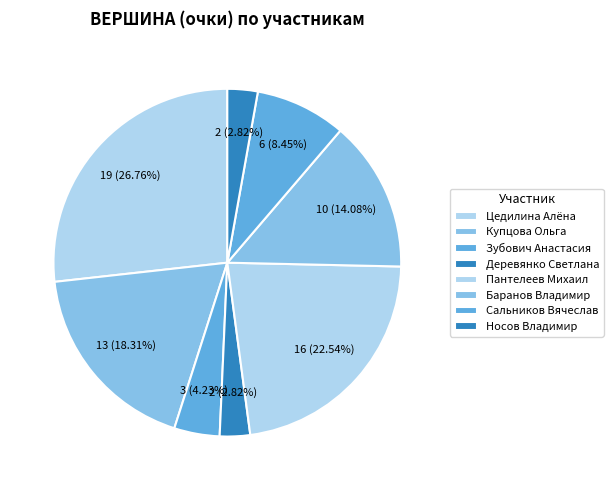

What is the change in value from Купцова Ольга to Носов Владимир?

-11